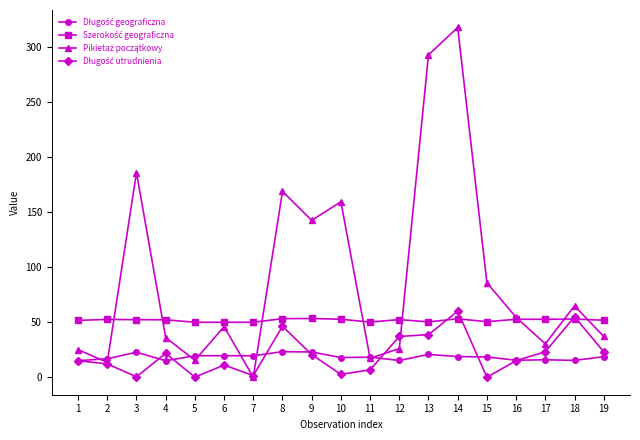

What is the greatest value displayed?

317.3